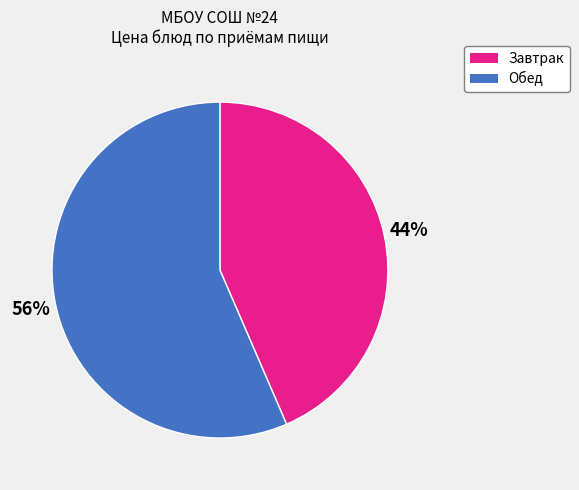

Does any single category account for the majority?

Yes